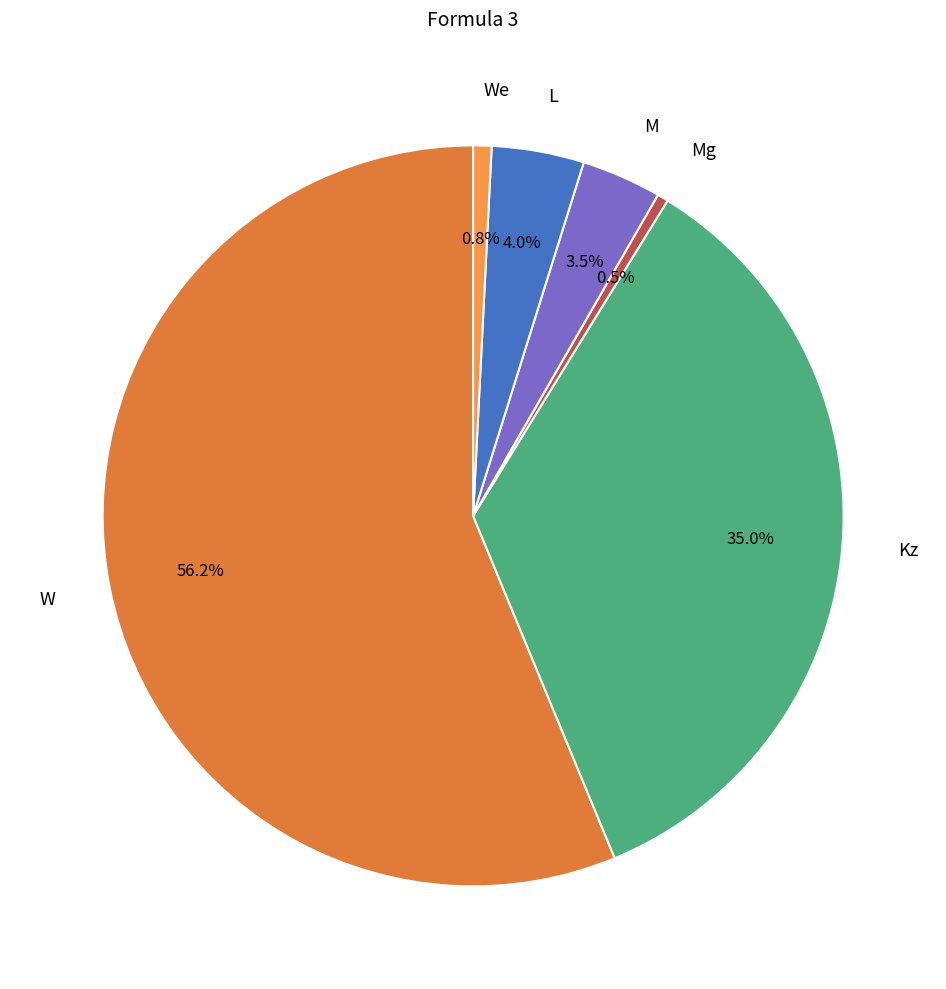

Is there any slice that represents more than half of the pie?

Yes